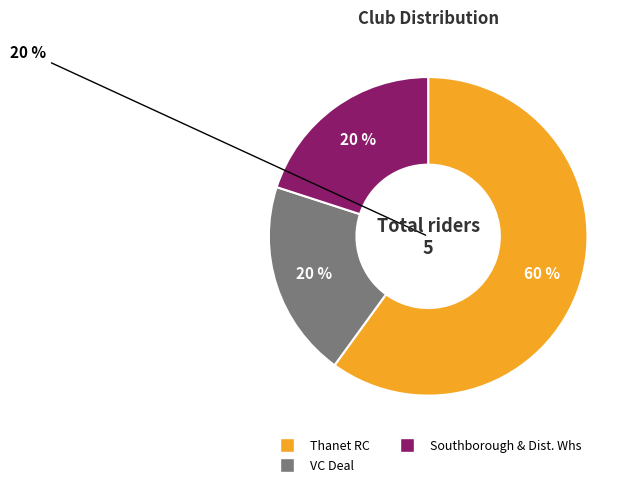

Rank the categories by value from lowest to highest.

VC Deal, Southborough & Dist. Whs, Thanet RC